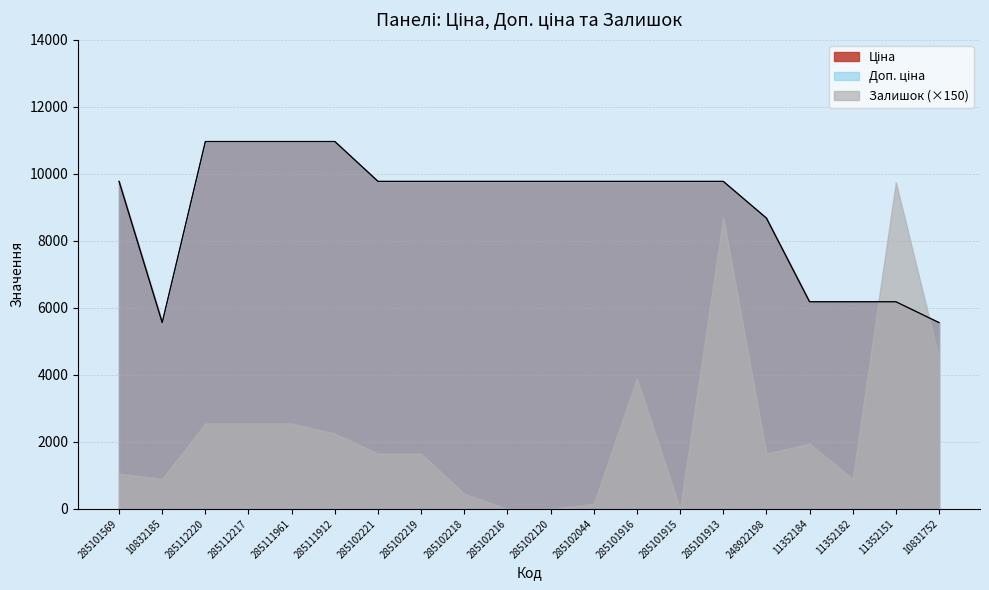

Is it true that Доп. ціна equals 6182.6 at 11352184?

True